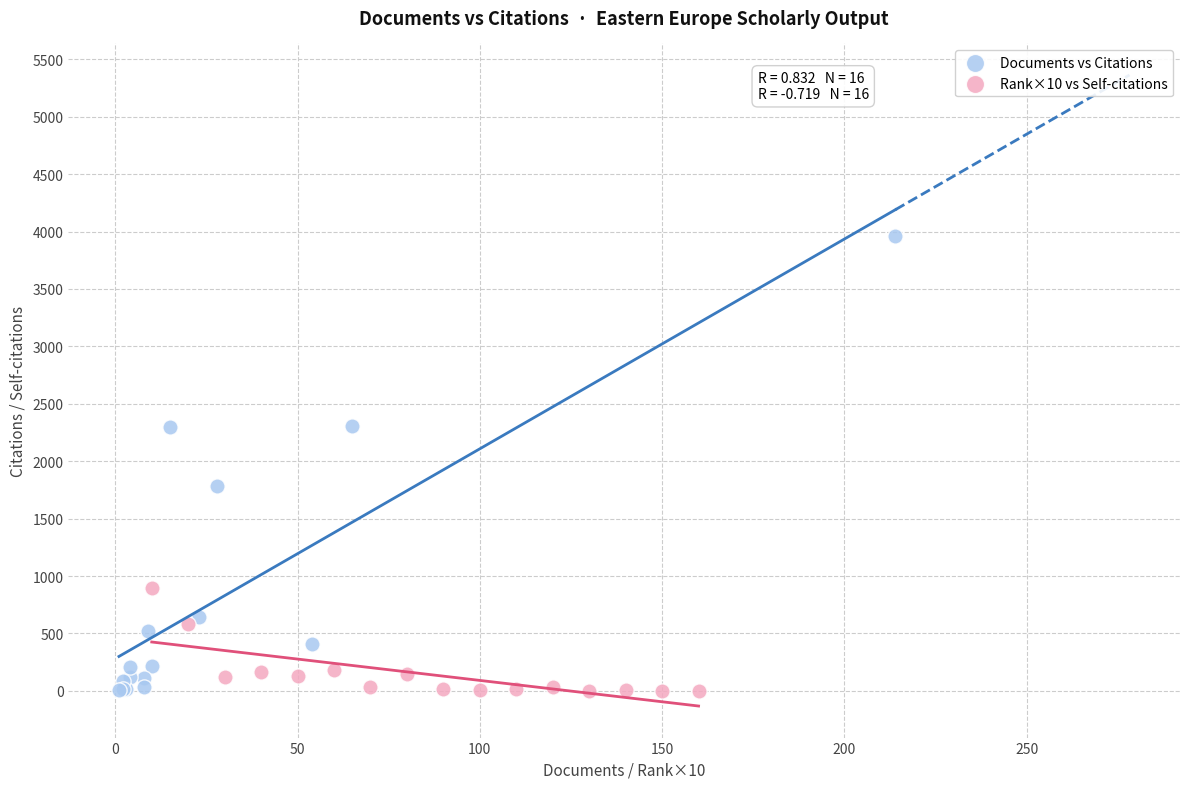

Which series has the widest spread of Y values?

Documents vs Citations